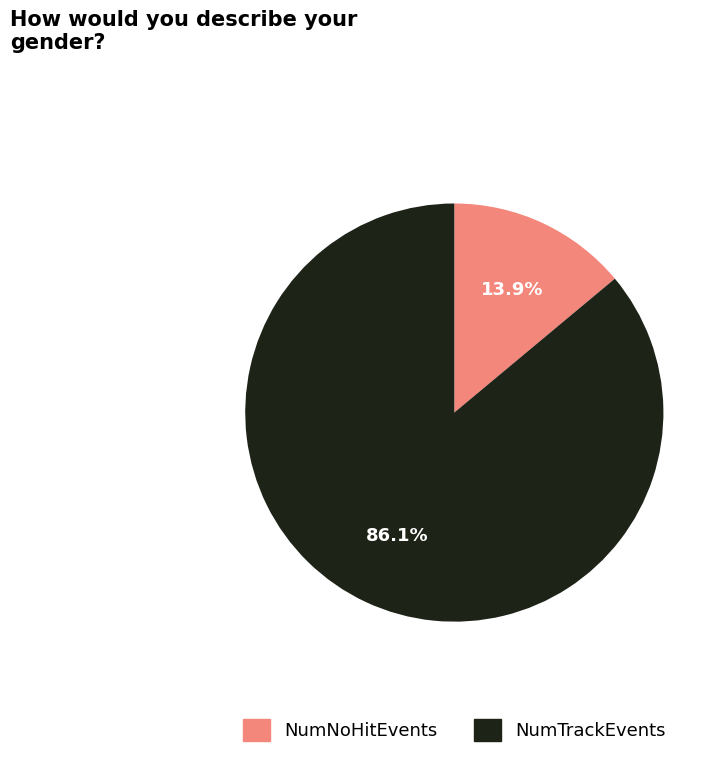

Rank the categories by value from highest to lowest.

NumTrackEvents, NumNoHitEvents